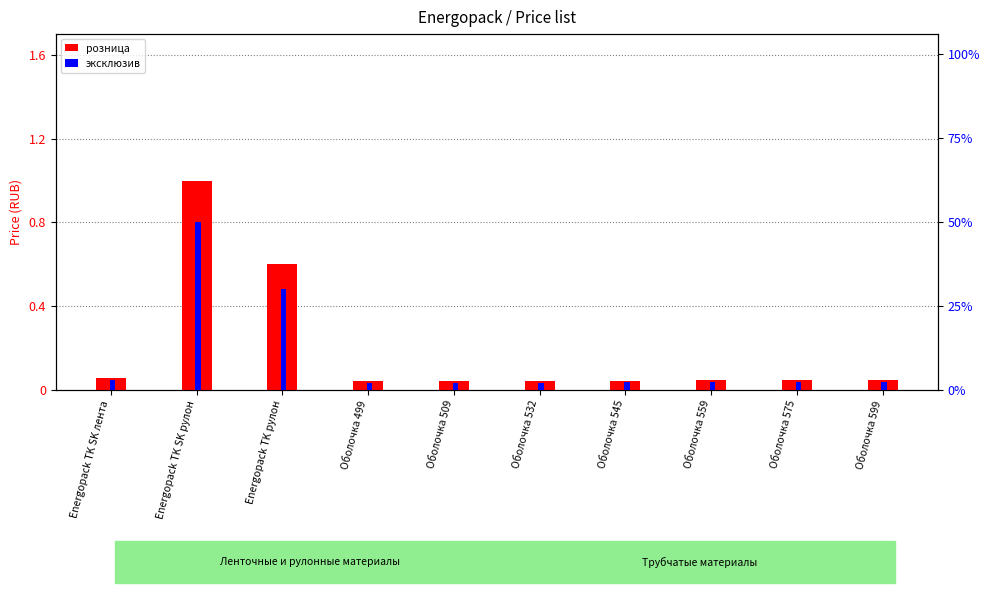

At how many categories does at least one series exceed 0?

10